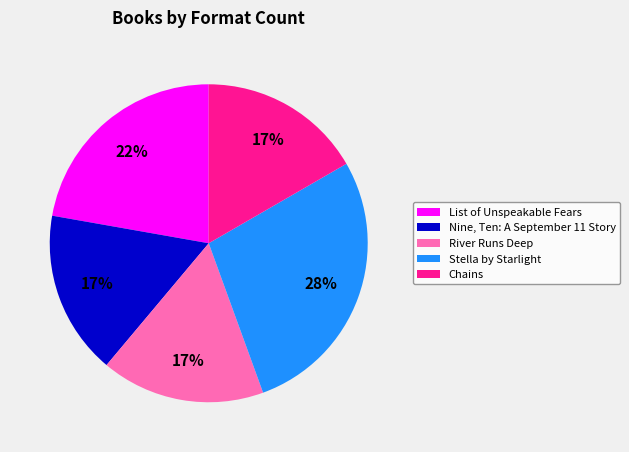

Is it true that Nine, Ten: A September 11 Story is 6% of the pie?

False